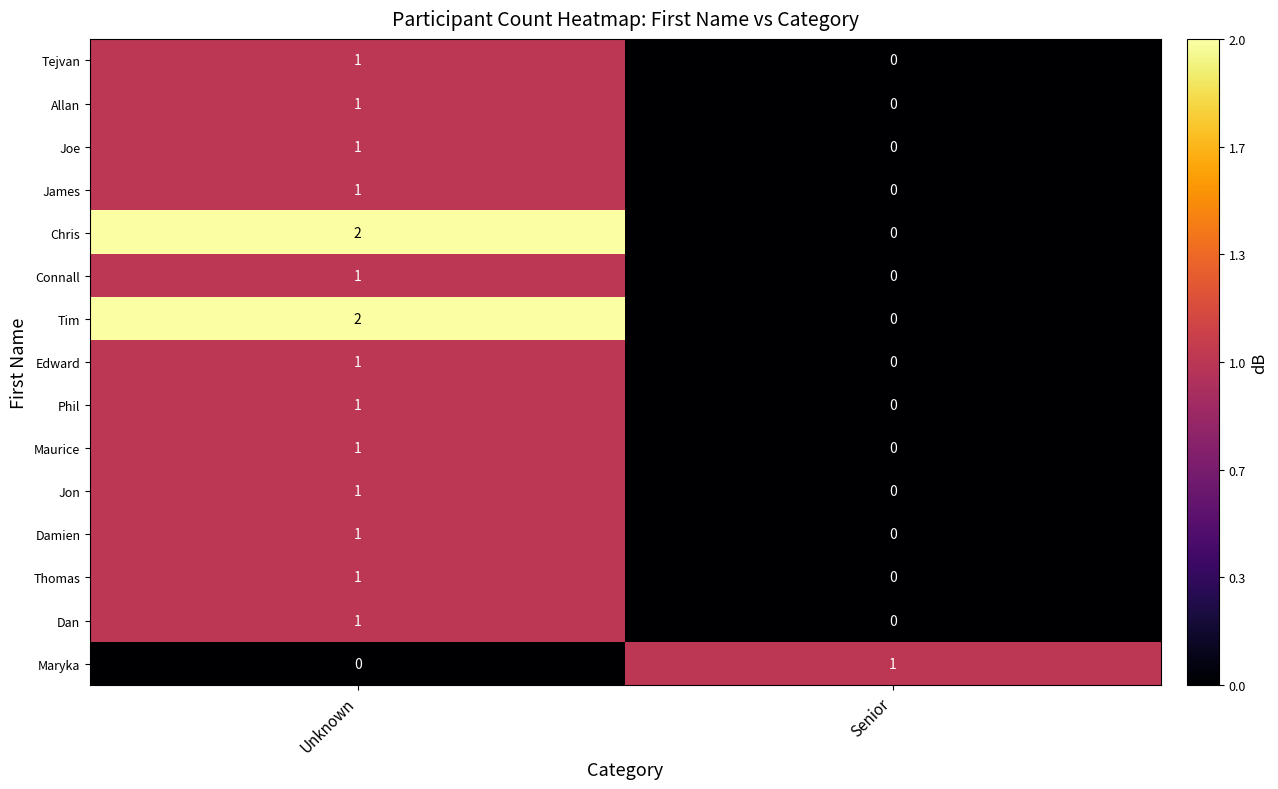

At which label is Maryka closest to 0?

Unknown